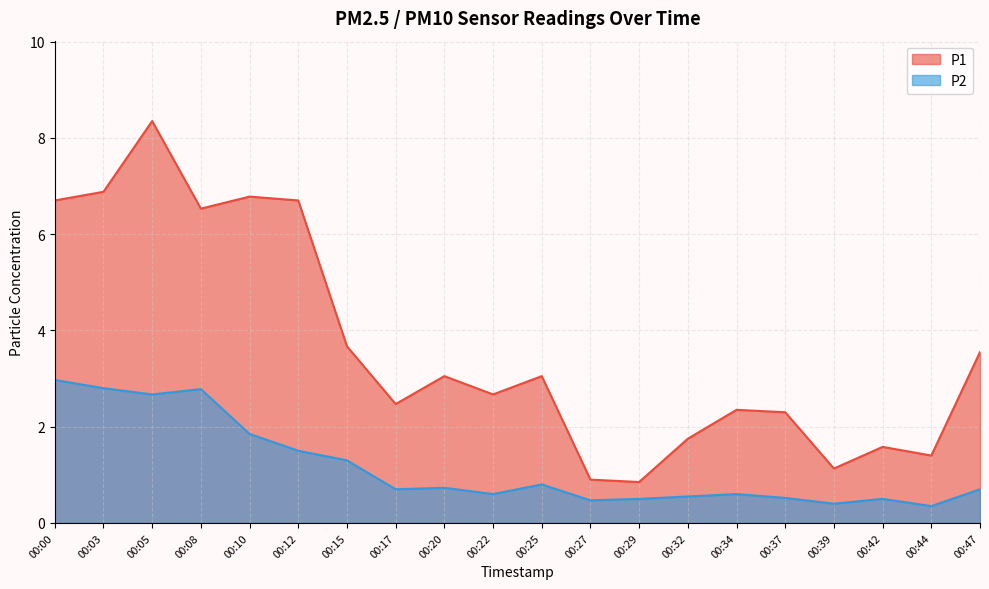

The value of P2 at 00:34 is 0.9. True or false?

False